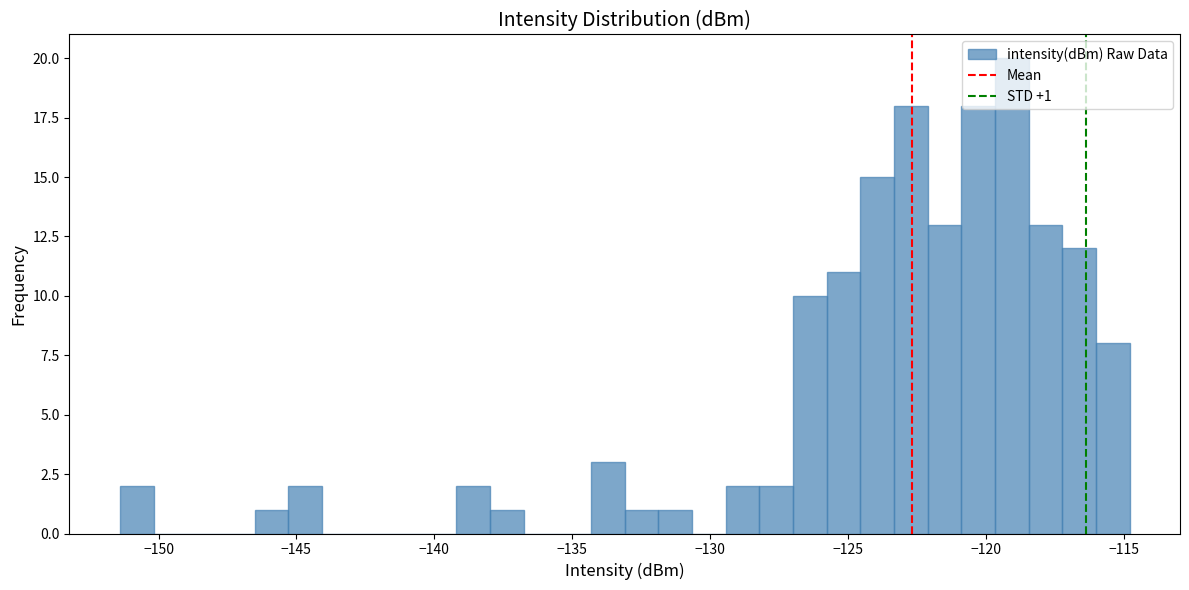

Read against the x-axis, roughly where is the centre of the tallest bar?

-119.0